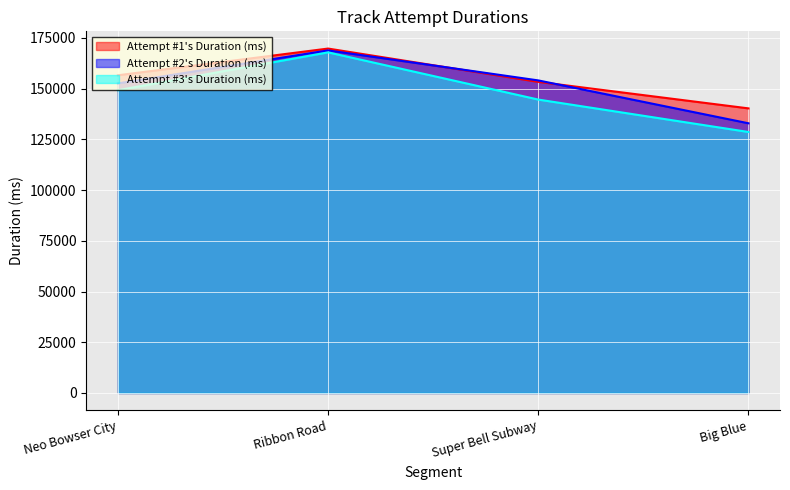

Which category has the lowest value across all series?

Big Blue